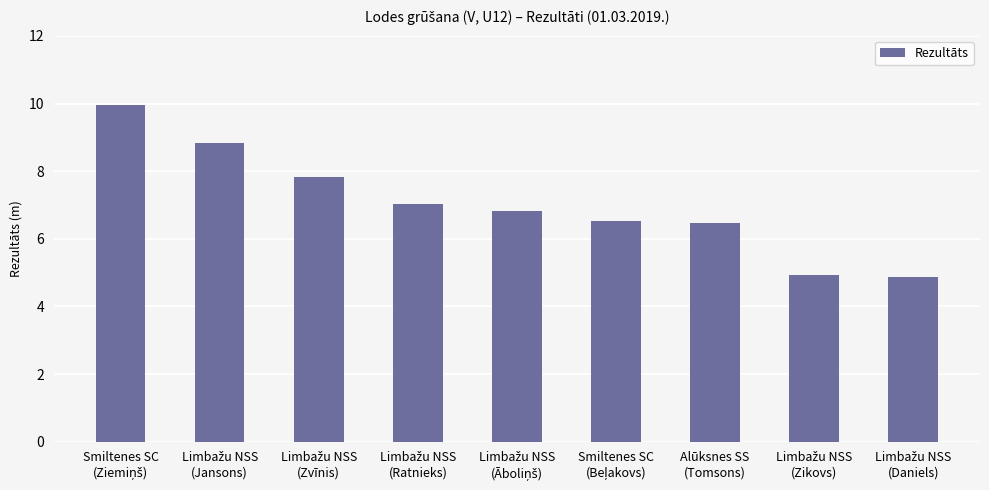

What is the smallest value displayed?

4.9